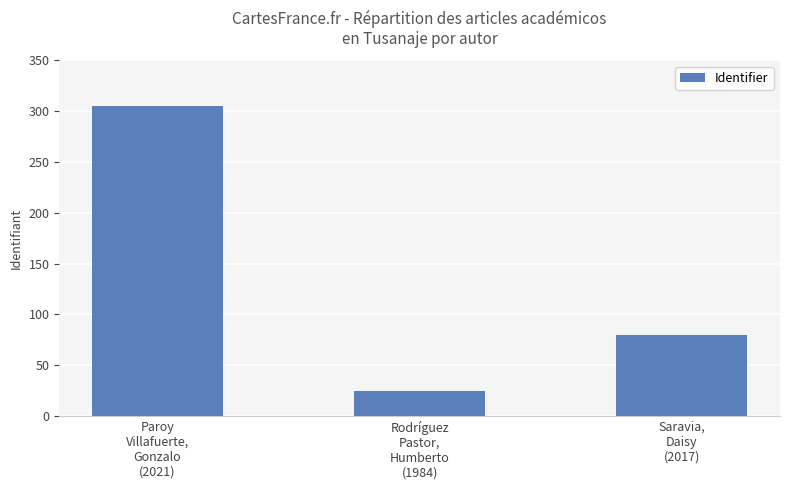

Between Rodríguez
Pastor,
Humberto
(1984) and Saravia,
Daisy
(2017), which is larger?

Saravia,
Daisy
(2017)